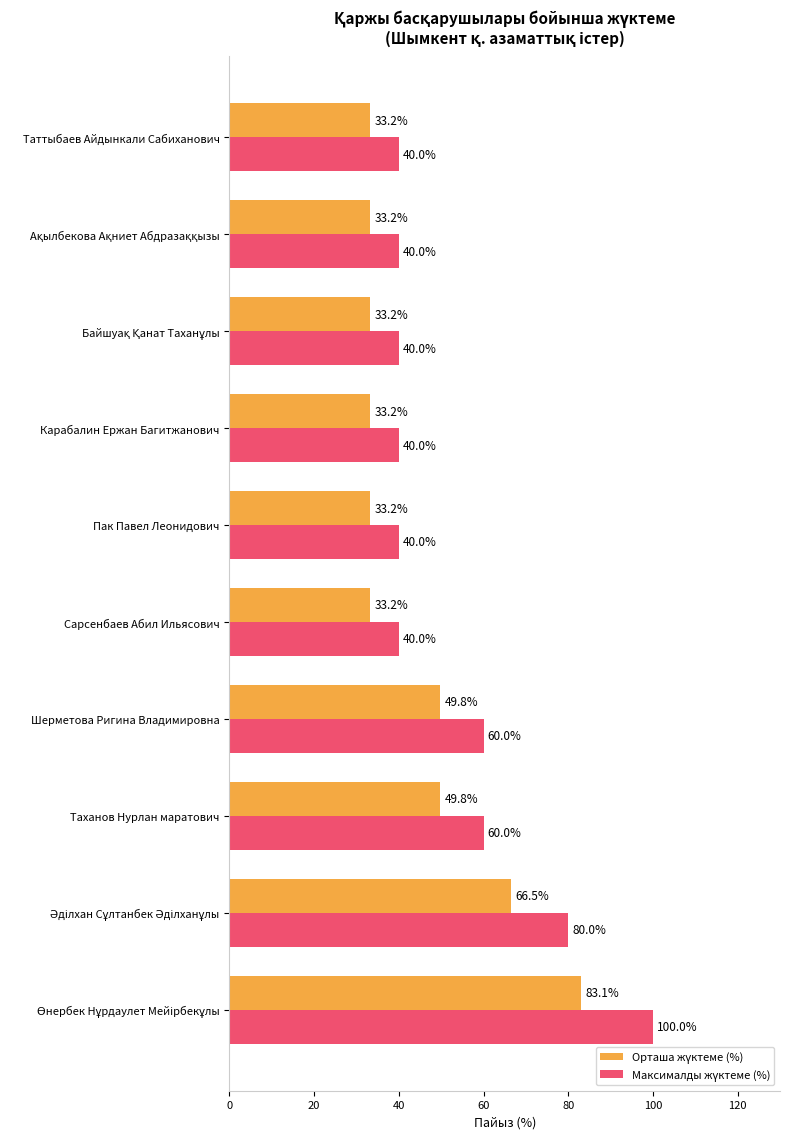

What is the maximum value shown in the chart?

100.0